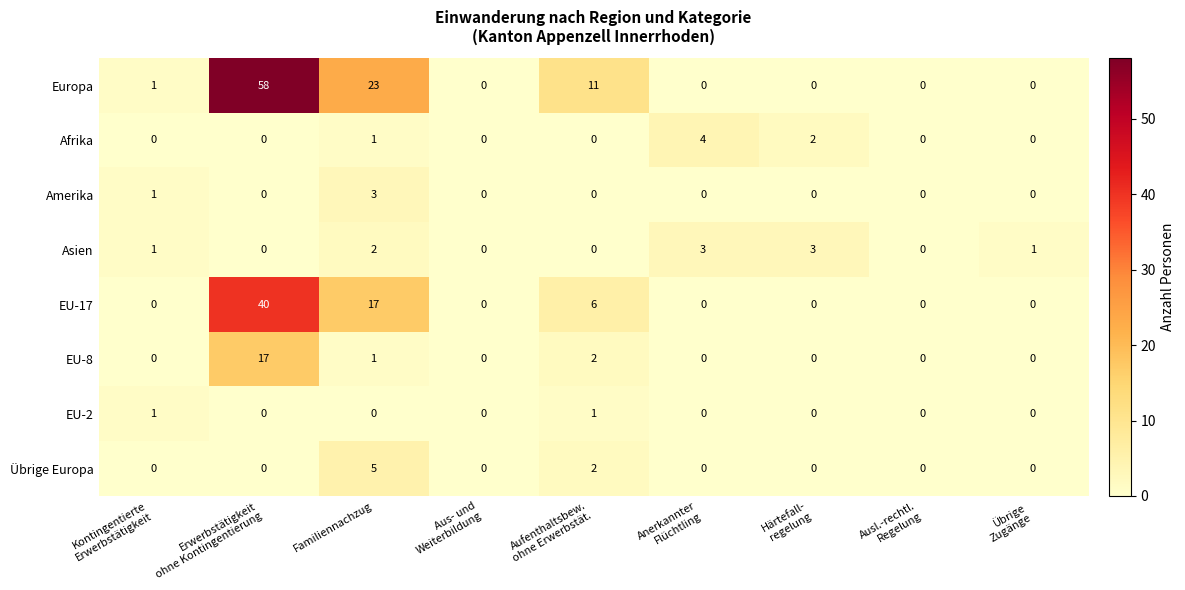

How many values in Europa are above zero?

4